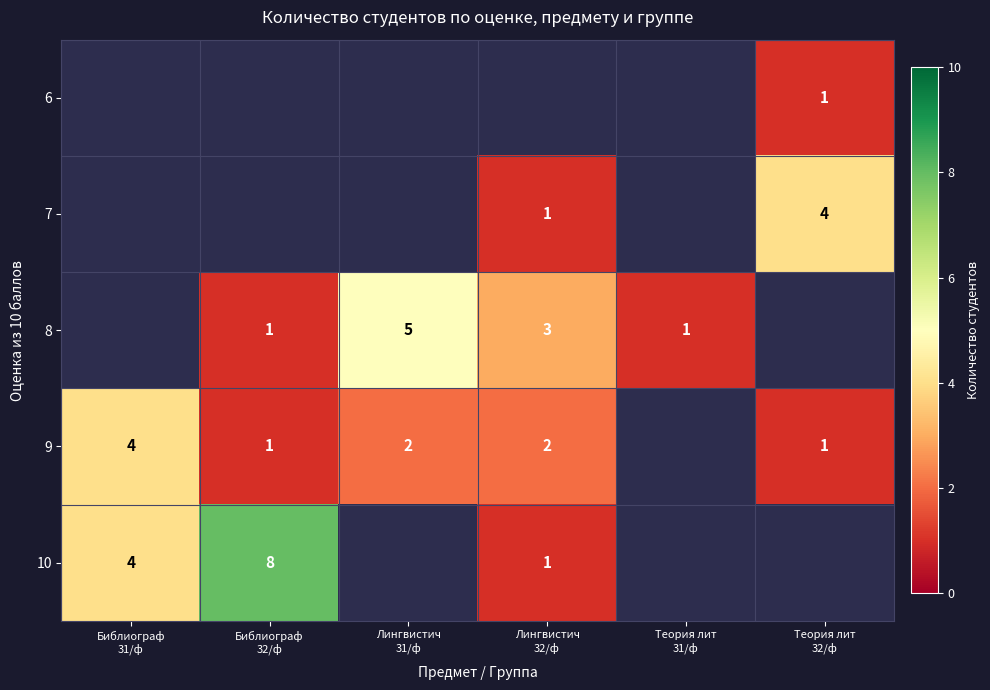

Which series has the largest range (max minus min)?

10